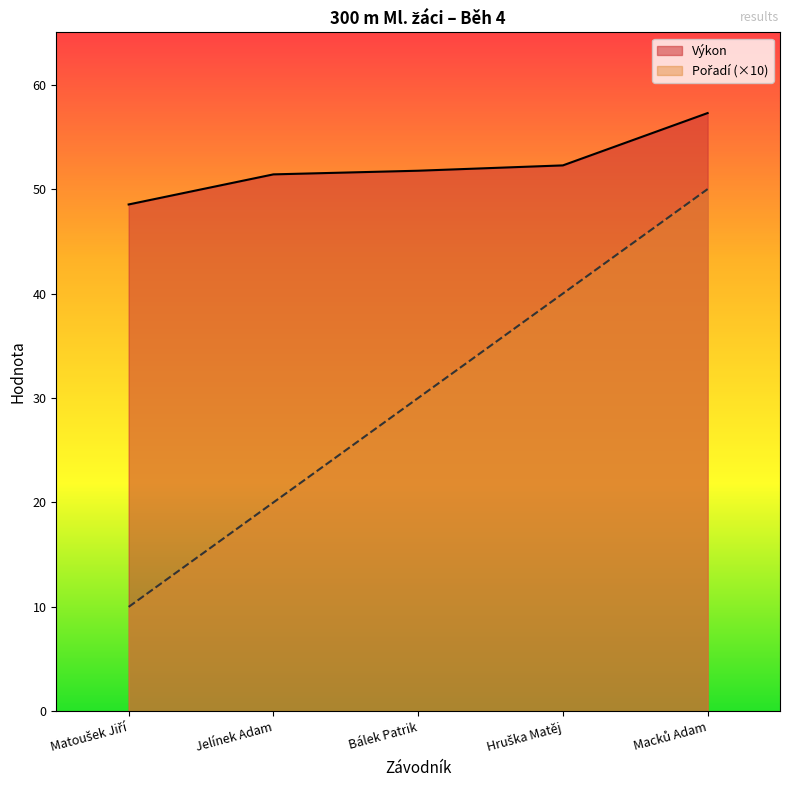

Does the chart have visible grid lines?

No